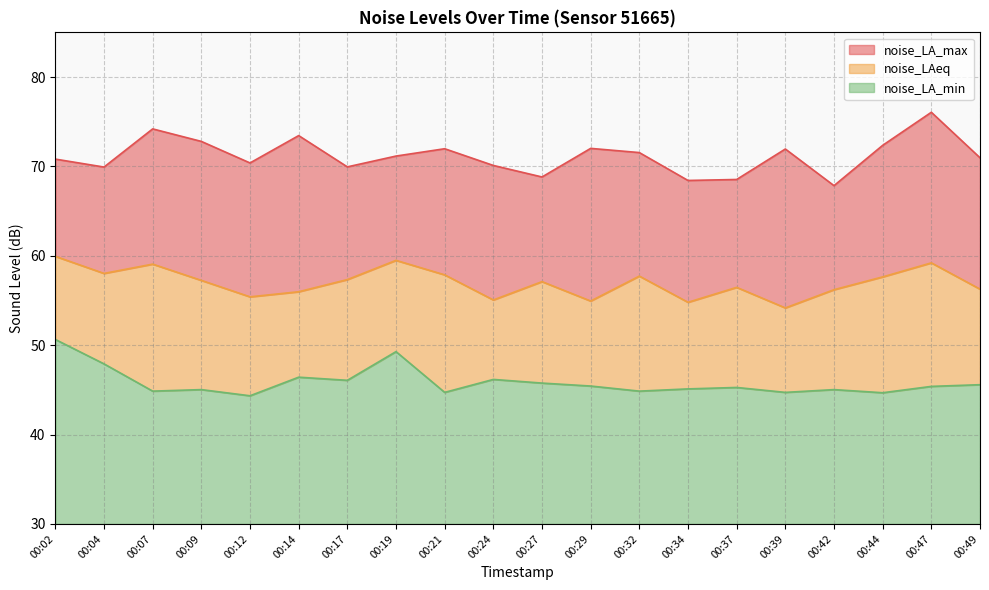

What is the approximate value of noise_LAeq at 00:19?

59.5